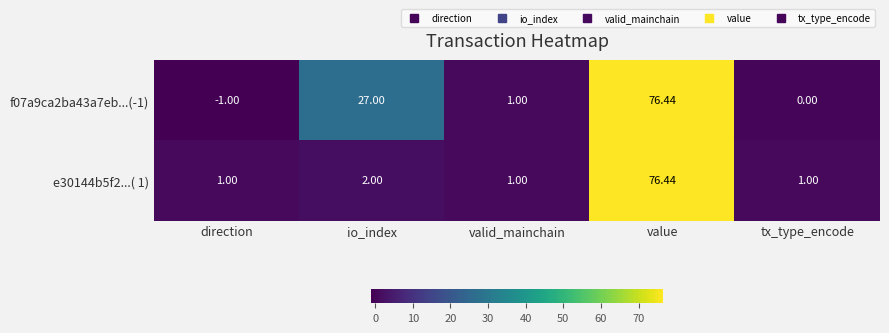

How many data points does each series have?

5